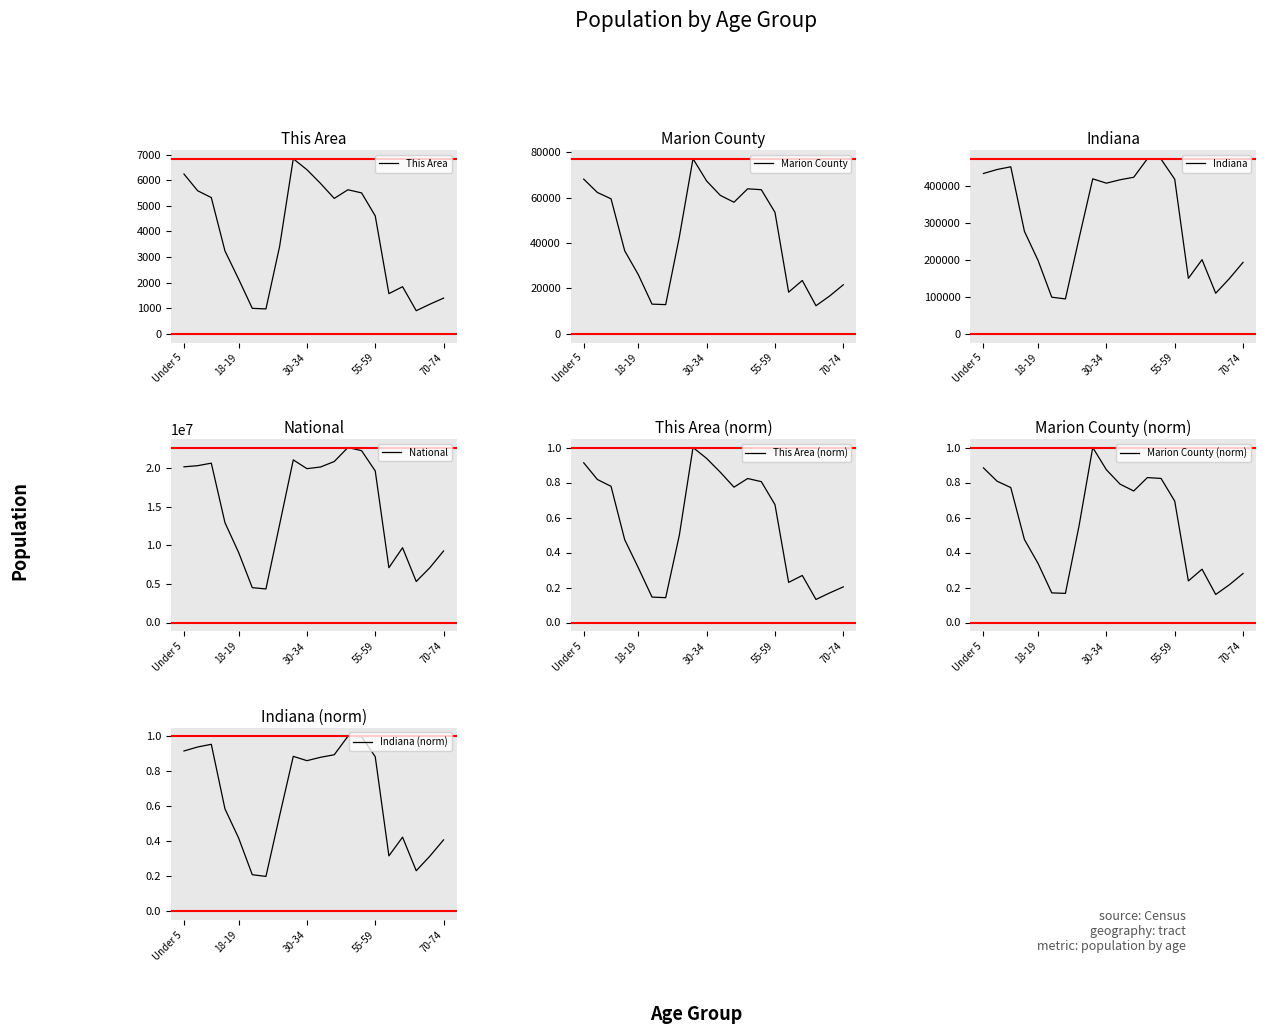

Is it true that Marion County equals 25133 at 18?

False